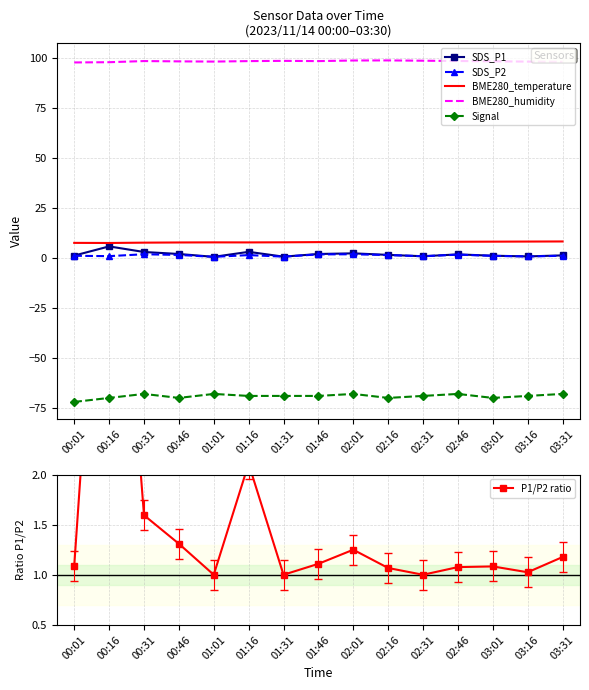

What is the spread (max minus min) of values at 03:01?

168.4